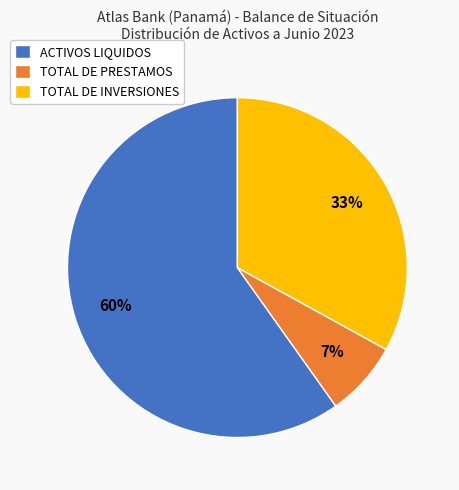

Is ACTIVOS LIQUIDOS the majority of the pie?

Yes